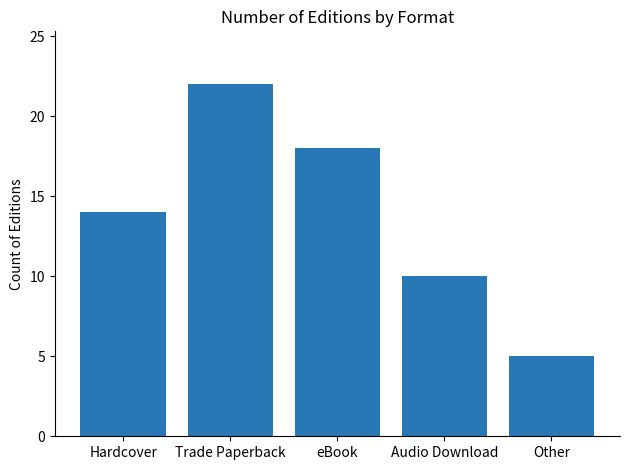

Reading left to right, what are all the values shown in this chart?

14	22	18	10	5